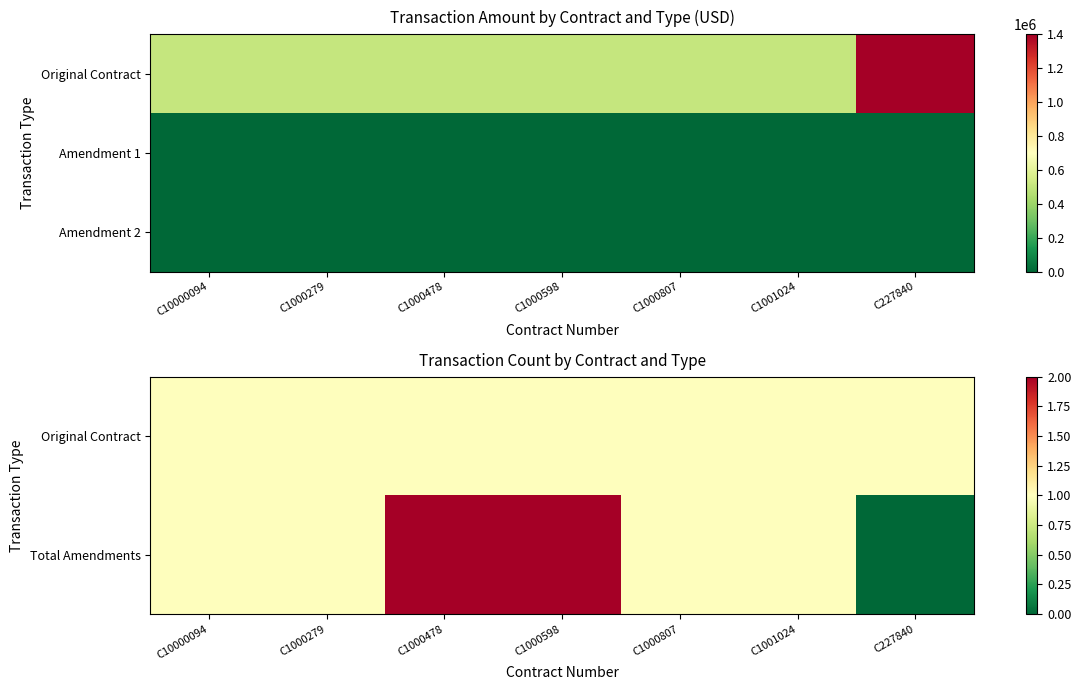

Count the number of data series in this chart.

3